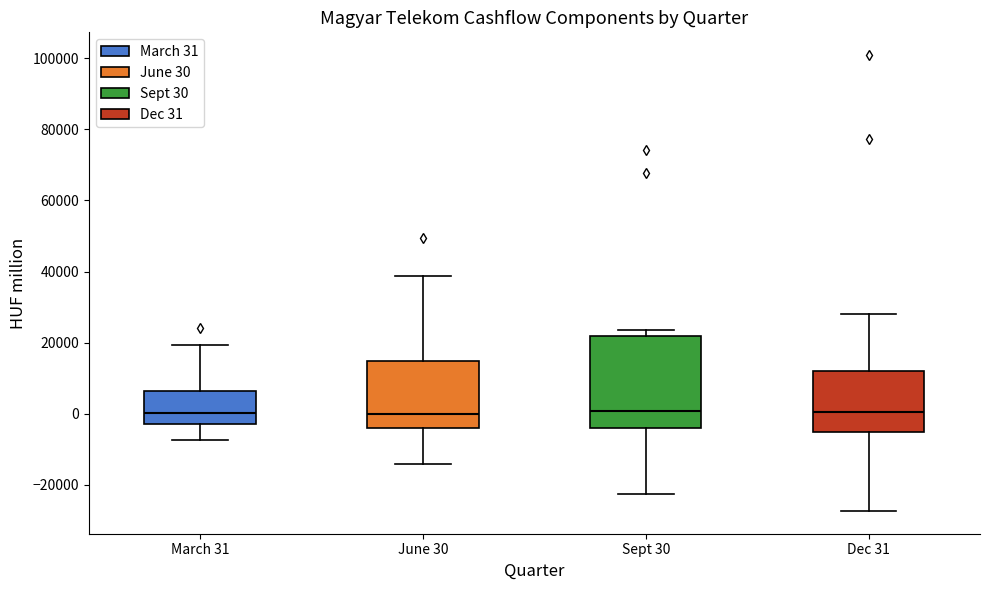

Reading left to right, transcribe this box plot: for each box, give where its median line is, the range the box spans, and where its two whiskers end, as read against the y-axis. The values are not printed on the chart, so give them approximately, as read against the axis.

March 31: median 0, box -2000 to 6000, whiskers -8000 to 20000
June 30: median 0, box -4000 to 14000, whiskers -14000 to 38000
Sept 30: median 0, box -4000 to 22000, whiskers -22000 to 24000
Dec 31: median 0, box -6000 to 12000, whiskers -28000 to 28000